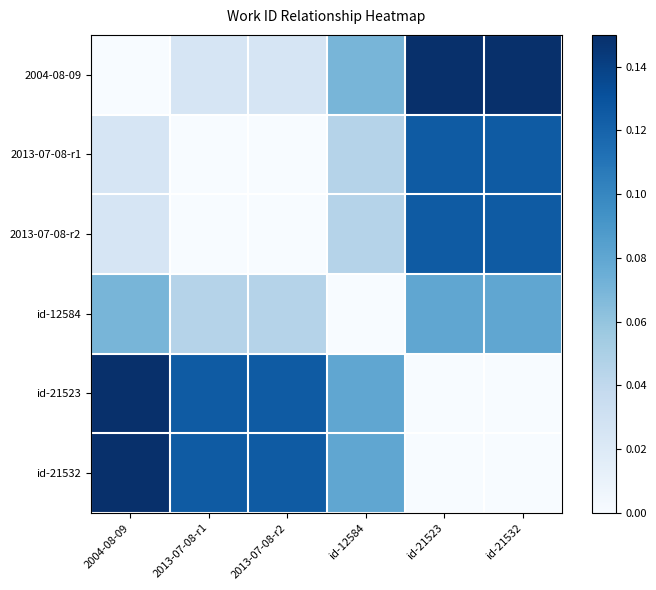

Between 2004-08-09 and 2013-07-08-r2, which is larger?

2013-07-08-r2